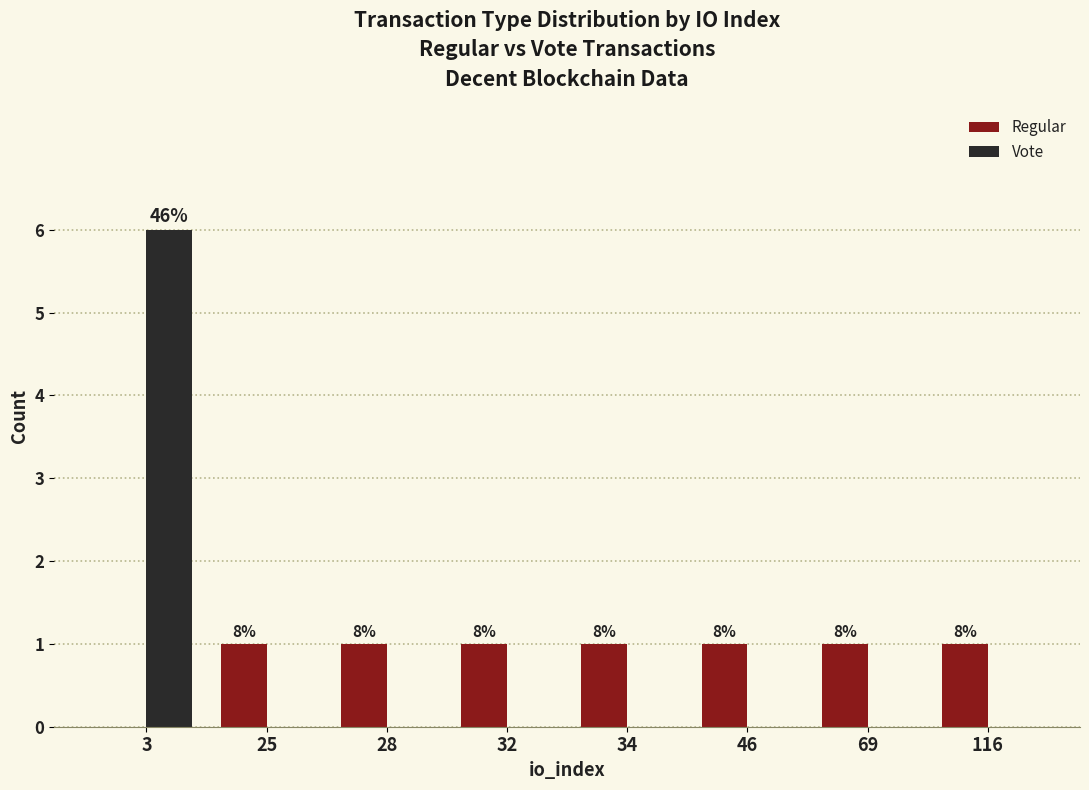

Reading right to left, transcribe all the data shown in this chart.

Regular: 1	1	1	1	1	1	1	0
Vote: 0	0	0	0	0	0	0	6